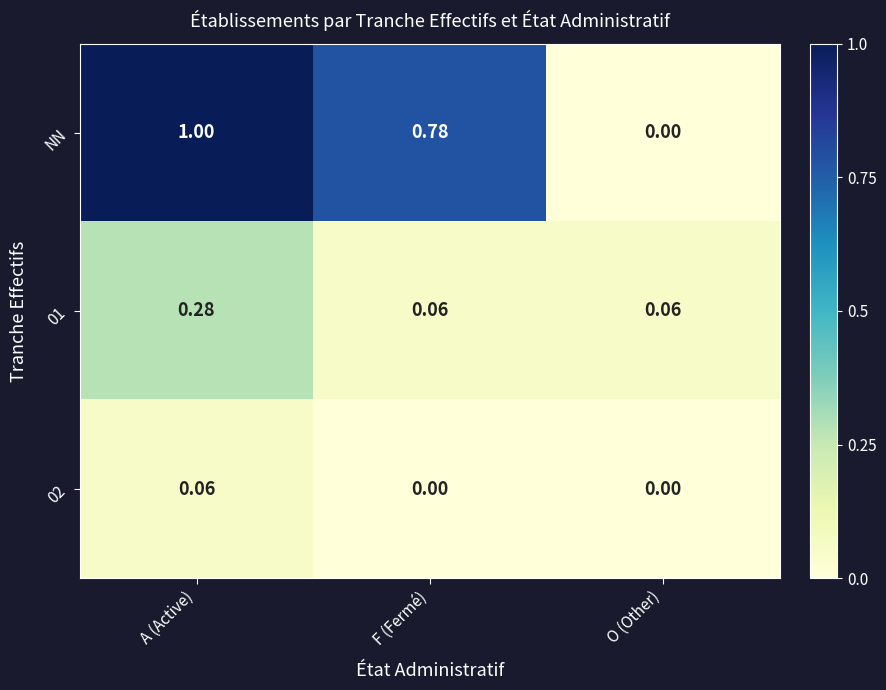

Which series has the largest total across all categories?

NN